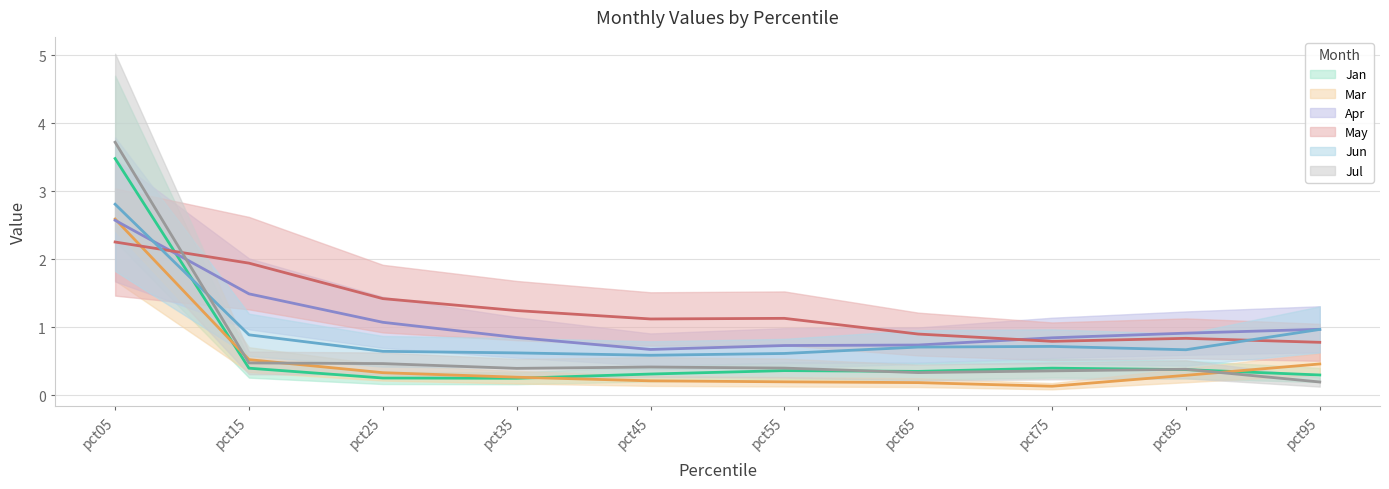

What is the value of the Jun point at the 10th from the left?

1.0